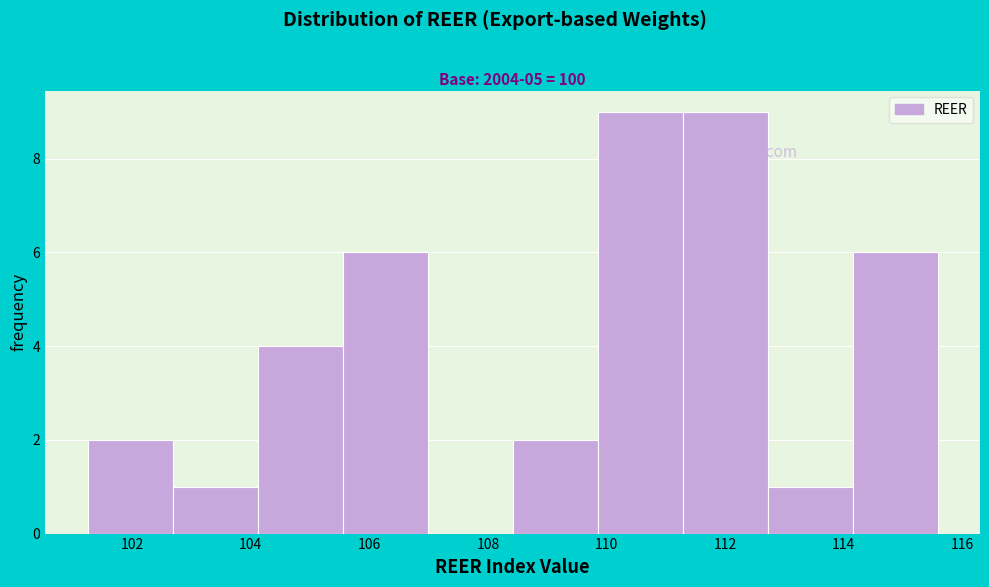

Reading left to right, list every bar in this chart as the range it spans on the x-axis followed by its height. Neither the bar edges nor the heights are printed on the chart, so give them approximately, as read against the axes.

101.2 to 102.6: 2
102.6 to 104.2: 1
104.2 to 105.6: 4
105.6 to 107.0: 6
107.0 to 108.4: 0
108.4 to 109.8: 2
109.8 to 111.2: 9
111.2 to 112.8: 9
112.8 to 114.2: 1
114.2 to 115.6: 6